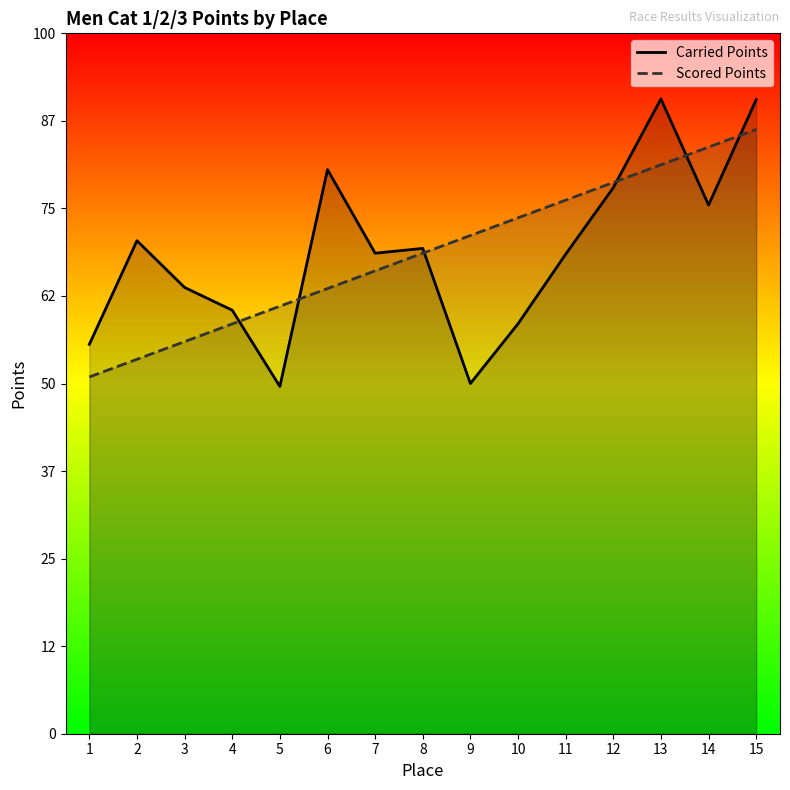

Reading left to right, list all the values displayed in this chart.

Carried Points: 222.4	281.6	254.9	241.9	198.3	322.2	274.4	277.2	200.0	234.1	273.8	311.8	362.6	301.9	362.1
Scored Points: 203.8	213.8	223.9	234.1	244.2	254.2	264.3	274.4	284.5	294.6	304.7	314.8	324.9	335.0	345.1